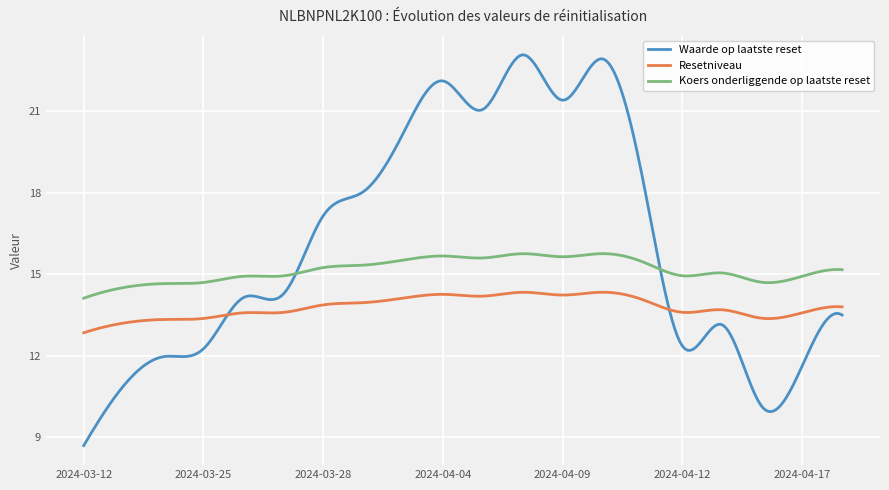

What is the sum of all Resetniveau values?

4138.4